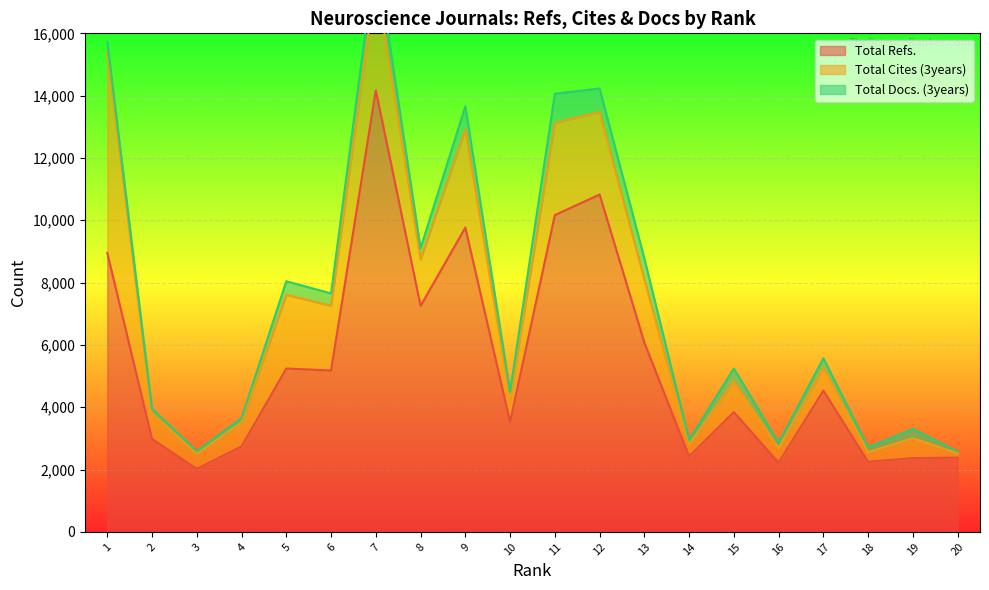

At which label is Total Refs. closest to 8097?

8